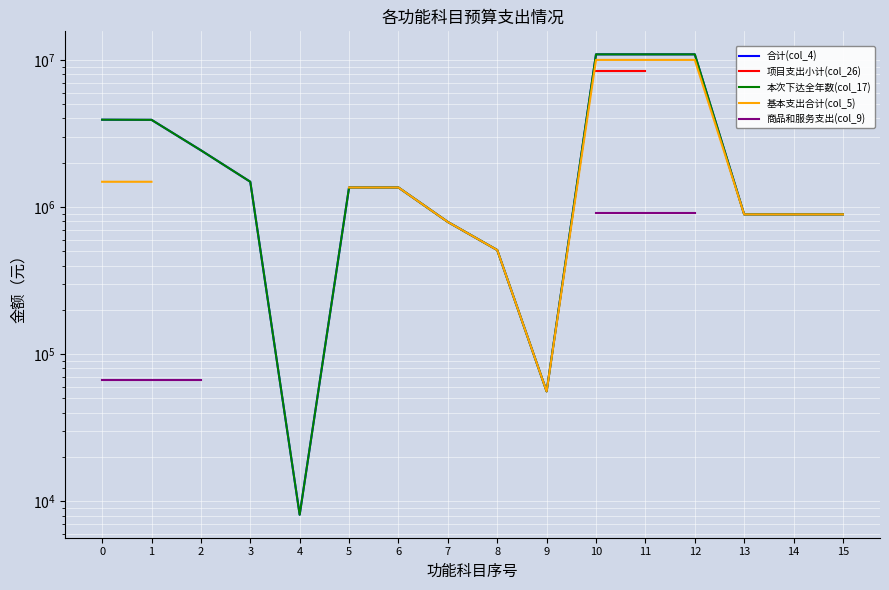

How many lines are shown in the chart?

5